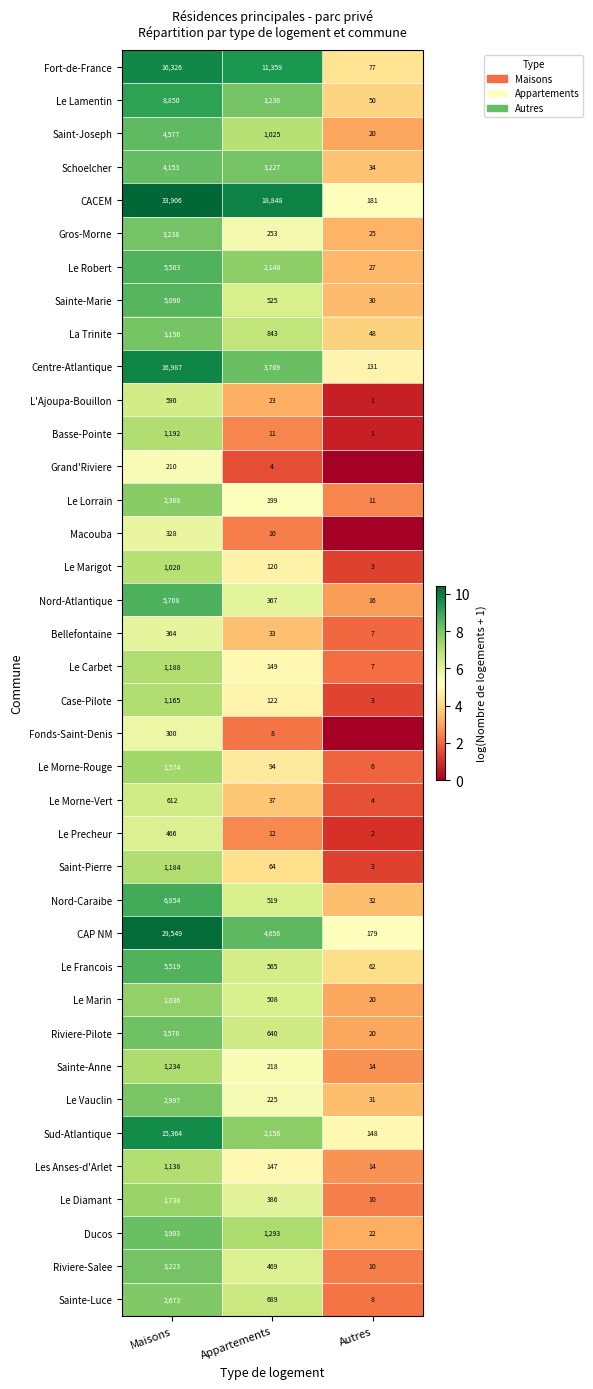

How many data points does each series have?

3